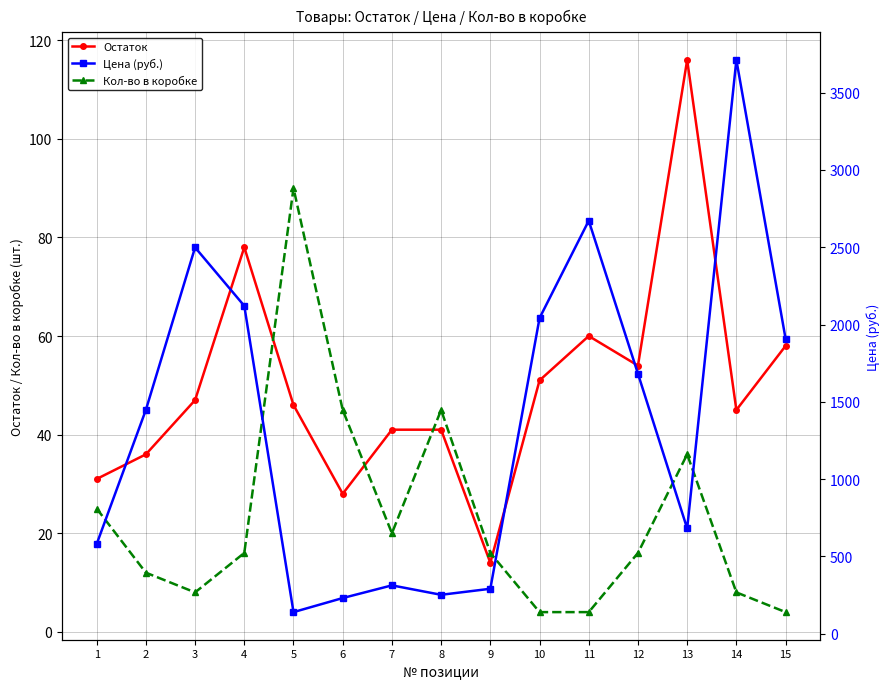

What is the total value across all series at 11?

2736